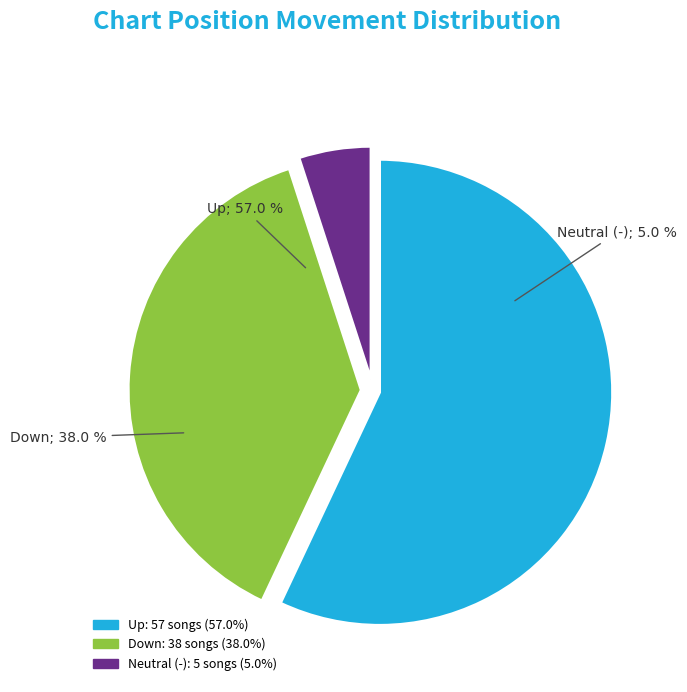

True or false: down accounts for 38% of the total.

True